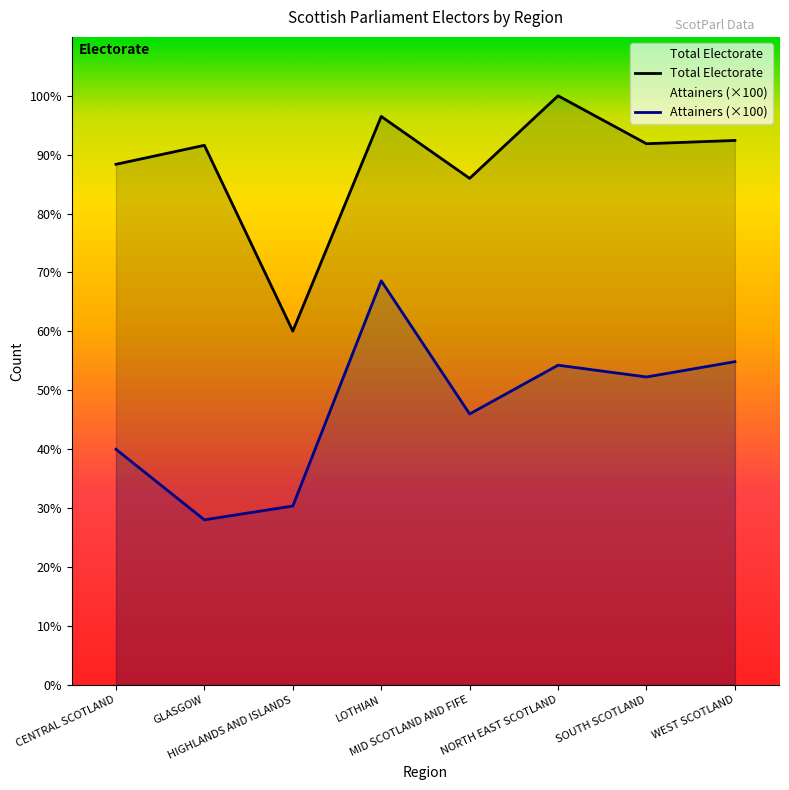

At which category does the chart reach its peak across all series?

NORTH EAST SCOTLAND